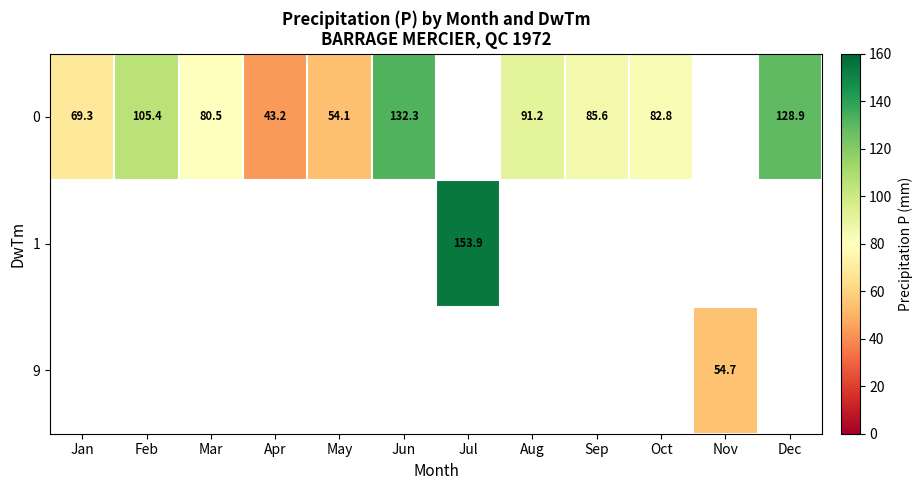

What is the sum of the 0 values at Apr and Feb?

148.6